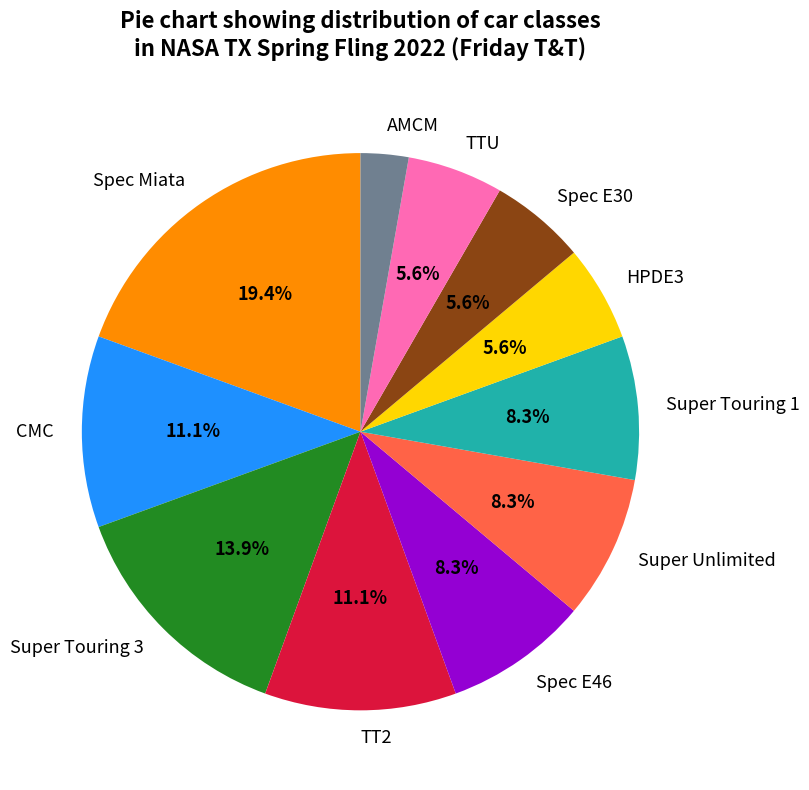

Combined, what portion of the pie is CMC and Spec E30?

16.7%